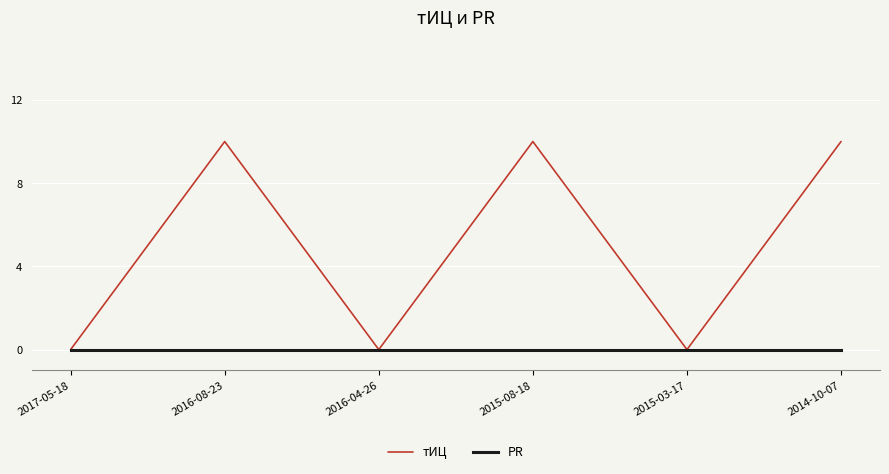

Is it true that PR equals 0 at 2014-10-07?

True